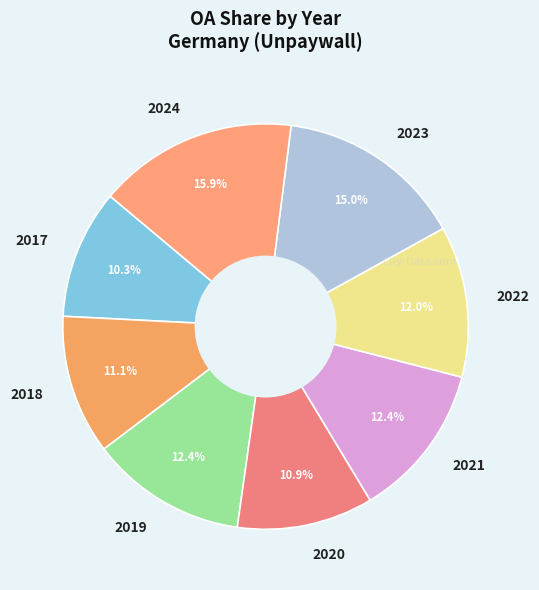

What is the largest slice in the pie chart?

2024